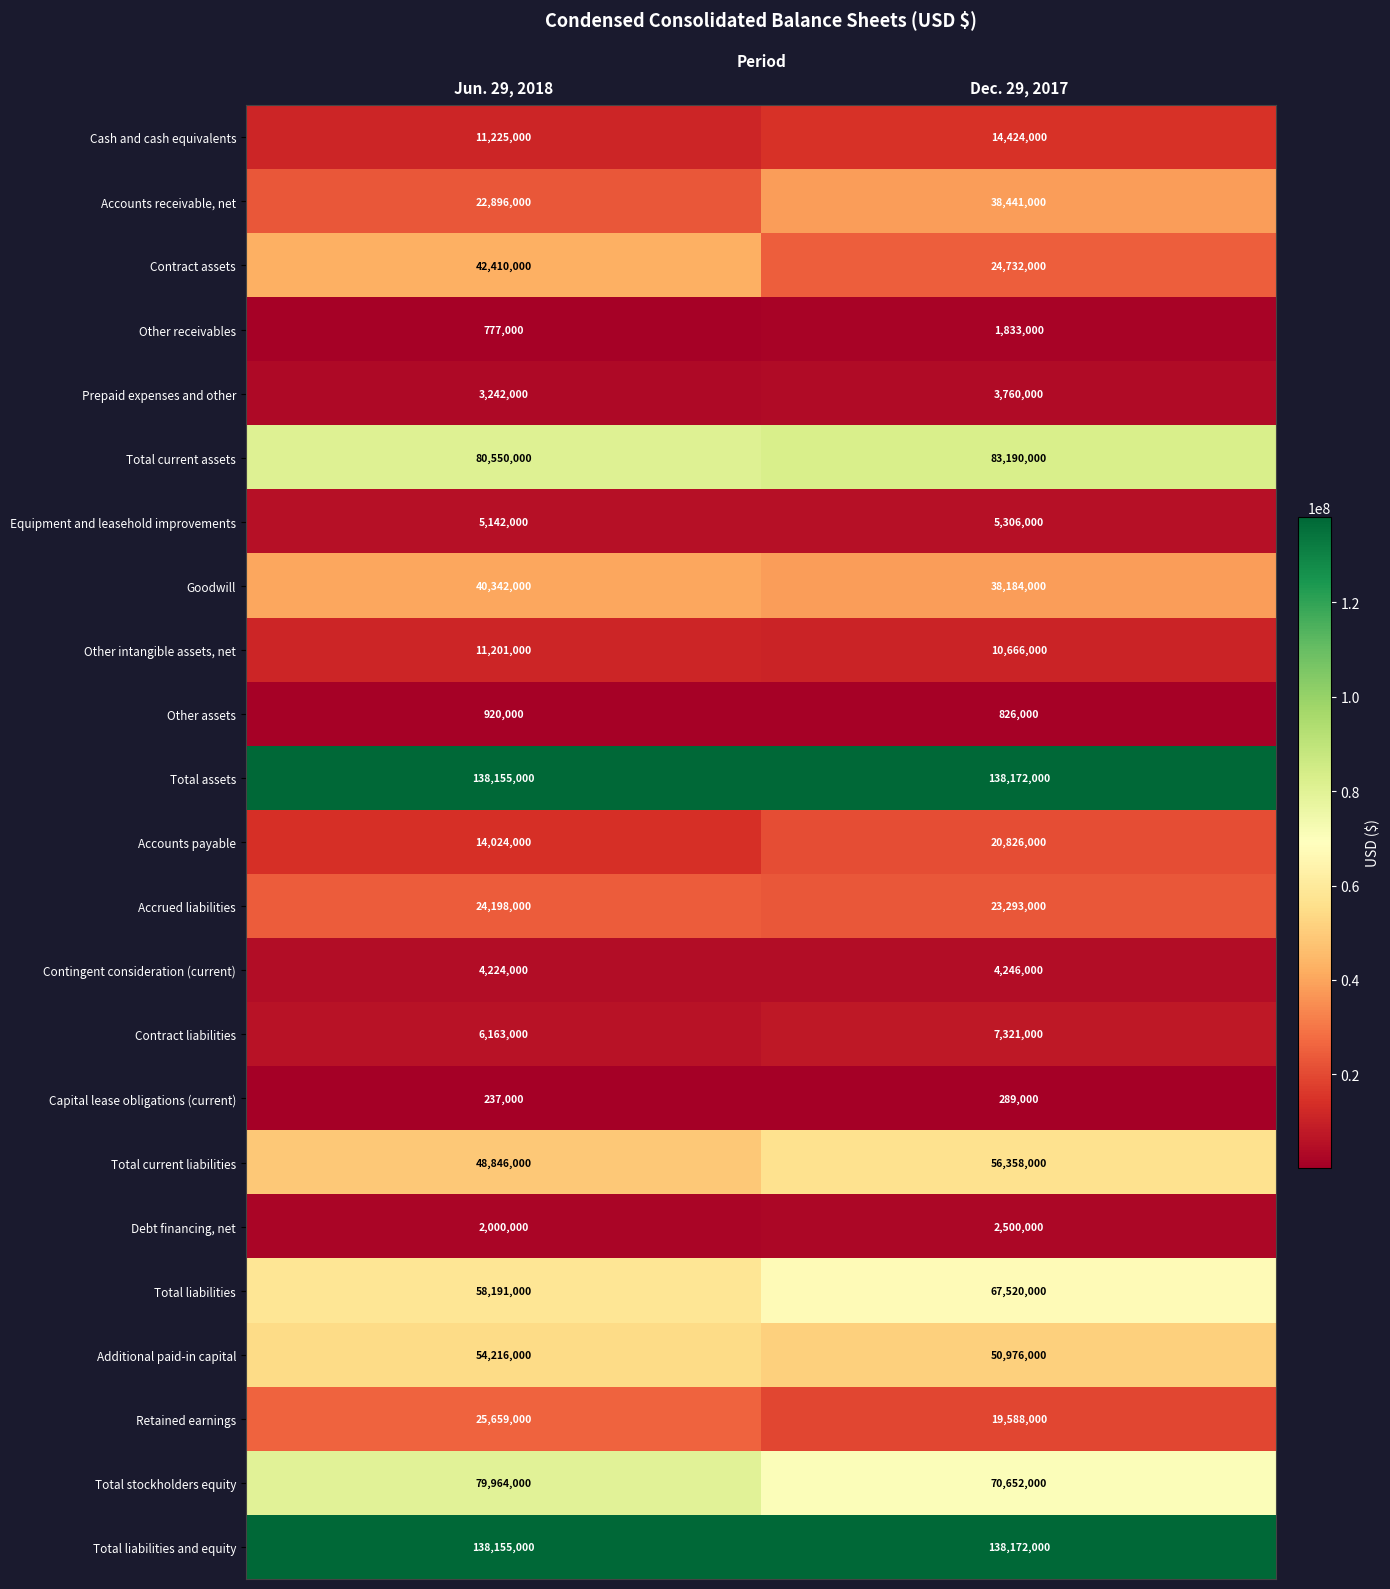

How many data points does each series have?

2